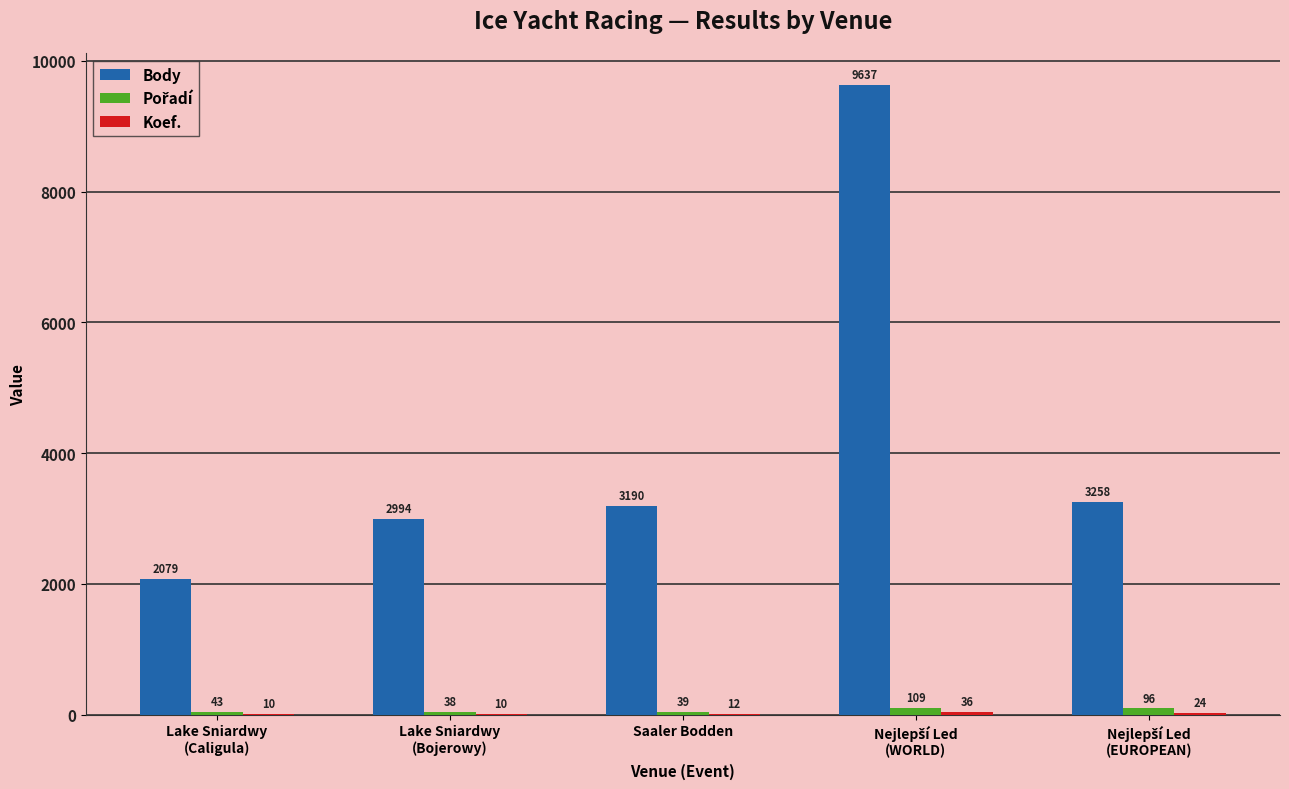

What is the greatest value displayed?

9637